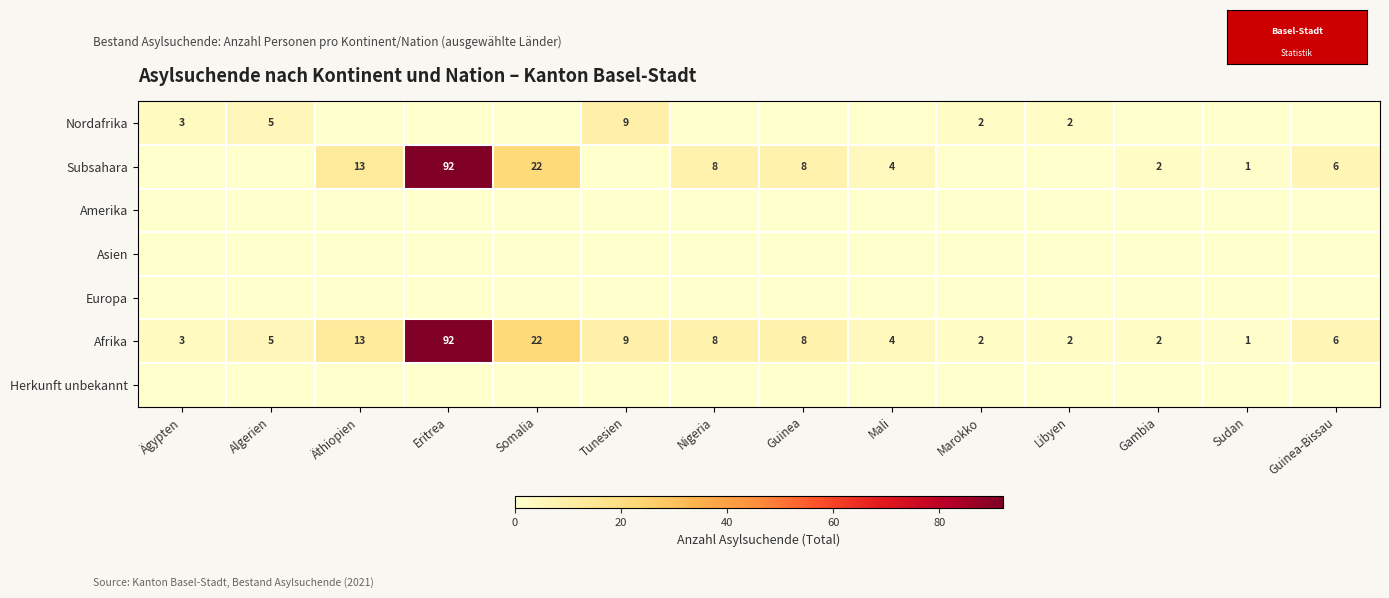

What is the highest value of the Afrika series?

92